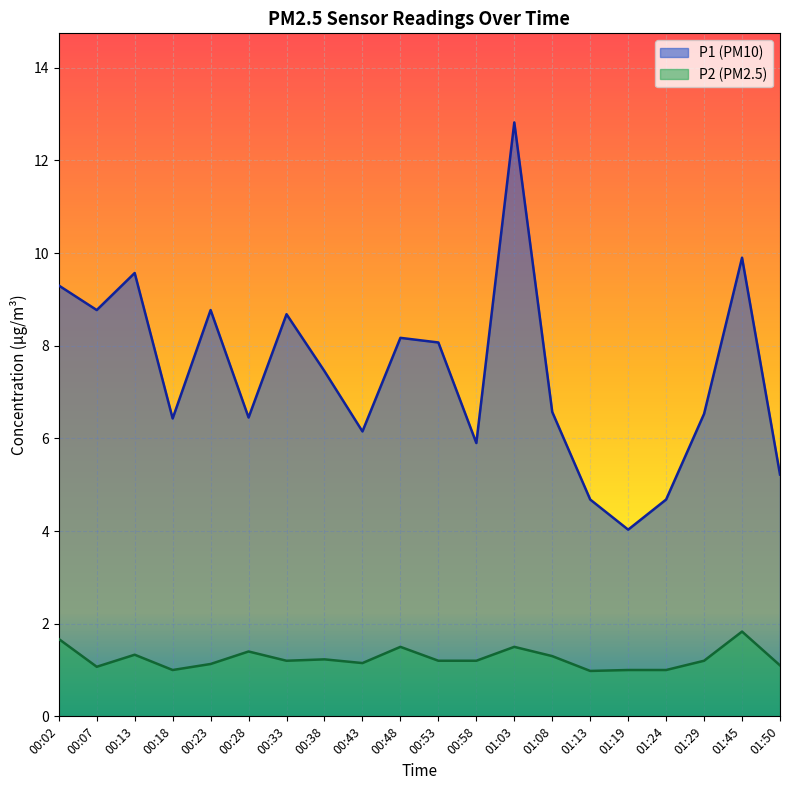

True or false: P1 has more than 1 interior local peaks.

True